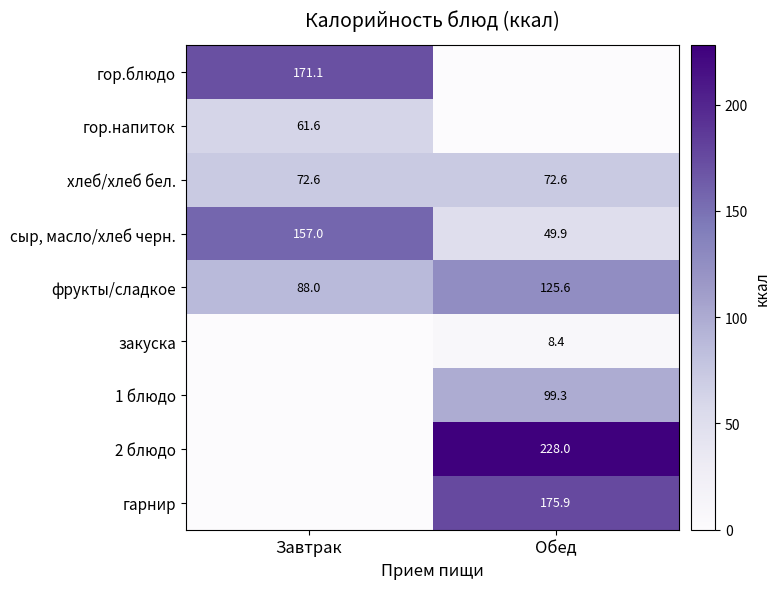

Between Завтрак and Обед, which is larger?

Завтрак